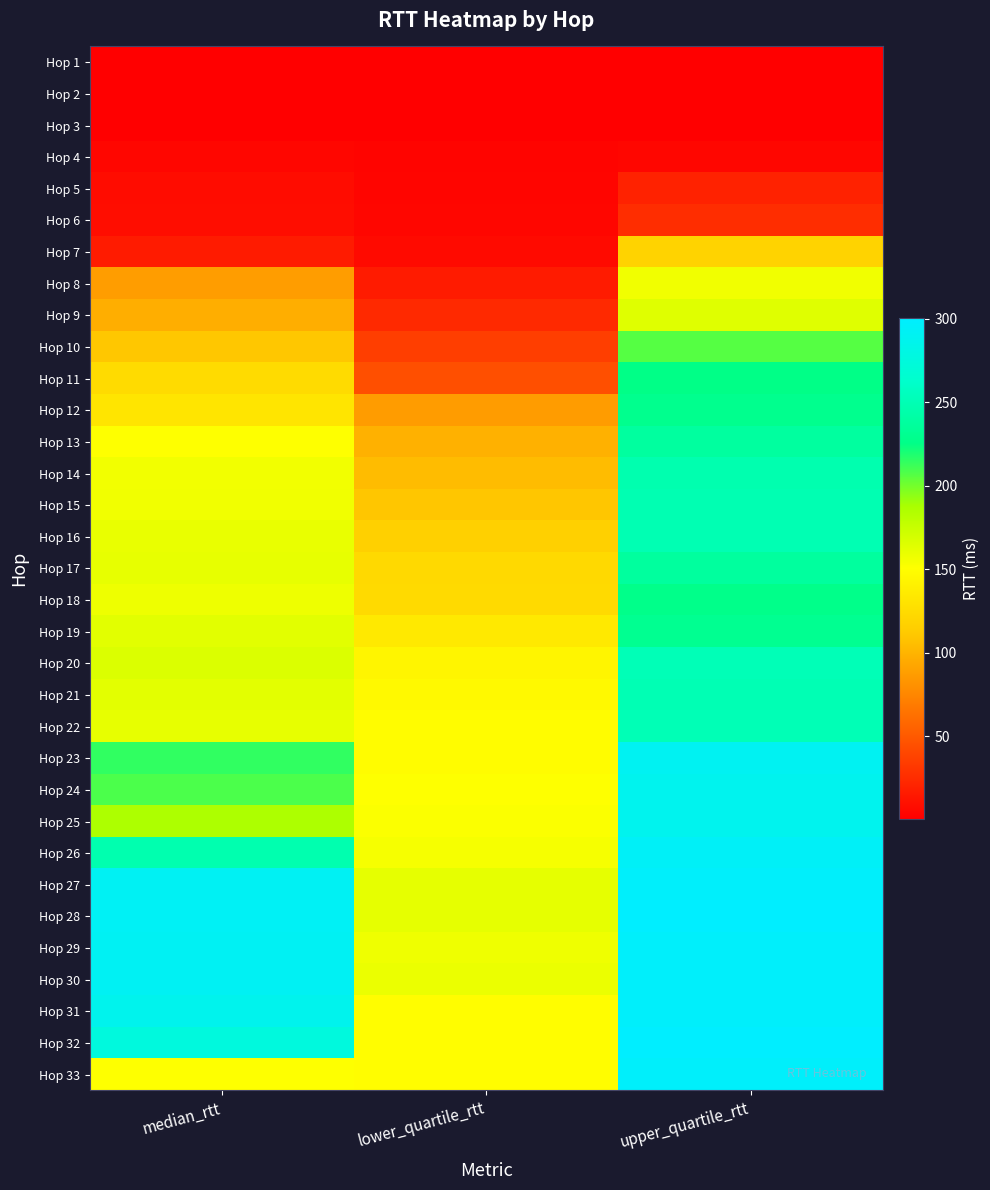

Reading left to right, what are all the values shown in this chart?

Hop 1: median_rtt=0.5	lower_quartile_rtt=0.5	upper_quartile_rtt=0.5
Hop 2: median_rtt=0.6	lower_quartile_rtt=0.5	upper_quartile_rtt=0.6
Hop 3: median_rtt=0.7	lower_quartile_rtt=0.7	upper_quartile_rtt=0.8
Hop 4: median_rtt=4.4	lower_quartile_rtt=2.9	upper_quartile_rtt=4.4
Hop 5: median_rtt=7.7	lower_quartile_rtt=3.6	upper_quartile_rtt=19.6
Hop 6: median_rtt=8.3	lower_quartile_rtt=4.4	upper_quartile_rtt=26.1
Hop 7: median_rtt=15.7	lower_quartile_rtt=6.7	upper_quartile_rtt=118.4
Hop 8: median_rtt=87.6	lower_quartile_rtt=16.0	upper_quartile_rtt=156.4
Hop 9: median_rtt=96.6	lower_quartile_rtt=23.3	upper_quartile_rtt=163.9
Hop 10: median_rtt=110.2	lower_quartile_rtt=35.6	upper_quartile_rtt=206.3
Hop 11: median_rtt=124.1	lower_quartile_rtt=44.7	upper_quartile_rtt=225.3
Hop 12: median_rtt=131.1	lower_quartile_rtt=86.8	upper_quartile_rtt=228.6
Hop 13: median_rtt=150.9	lower_quartile_rtt=98.4	upper_quartile_rtt=238.0
Hop 14: median_rtt=155.9	lower_quartile_rtt=104.2	upper_quartile_rtt=246.5
Hop 15: median_rtt=156.8	lower_quartile_rtt=109.8	upper_quartile_rtt=248.4
Hop 16: median_rtt=160.3	lower_quartile_rtt=116.1	upper_quartile_rtt=249.2
Hop 17: median_rtt=160.7	lower_quartile_rtt=122.9	upper_quartile_rtt=237.3
Hop 18: median_rtt=157.8	lower_quartile_rtt=124.1	upper_quartile_rtt=227.0
Hop 19: median_rtt=162.7	lower_quartile_rtt=134.1	upper_quartile_rtt=230.5
Hop 20: median_rtt=165.8	lower_quartile_rtt=143.2	upper_quartile_rtt=251.4
Hop 21: median_rtt=162.4	lower_quartile_rtt=146.0	upper_quartile_rtt=249.7
Hop 22: median_rtt=160.6	lower_quartile_rtt=148.3	upper_quartile_rtt=250.7
Hop 23: median_rtt=214.8	lower_quartile_rtt=148.3	upper_quartile_rtt=290.5
Hop 24: median_rtt=208.8	lower_quartile_rtt=150.5	upper_quartile_rtt=288.0
Hop 25: median_rtt=186.7	lower_quartile_rtt=151.7	upper_quartile_rtt=287.6
Hop 26: median_rtt=246.9	lower_quartile_rtt=154.2	upper_quartile_rtt=294.1
Hop 27: median_rtt=291.1	lower_quartile_rtt=161.3	upper_quartile_rtt=297.7
Hop 28: median_rtt=293.1	lower_quartile_rtt=161.2	upper_quartile_rtt=300.4
Hop 29: median_rtt=291.3	lower_quartile_rtt=157.3	upper_quartile_rtt=297.4
Hop 30: median_rtt=291.1	lower_quartile_rtt=158.6	upper_quartile_rtt=297.4
Hop 31: median_rtt=287.1	lower_quartile_rtt=149.0	upper_quartile_rtt=297.4
Hop 32: median_rtt=275.6	lower_quartile_rtt=148.9	upper_quartile_rtt=299.8
Hop 33: median_rtt=150.6	lower_quartile_rtt=148.7	upper_quartile_rtt=297.0